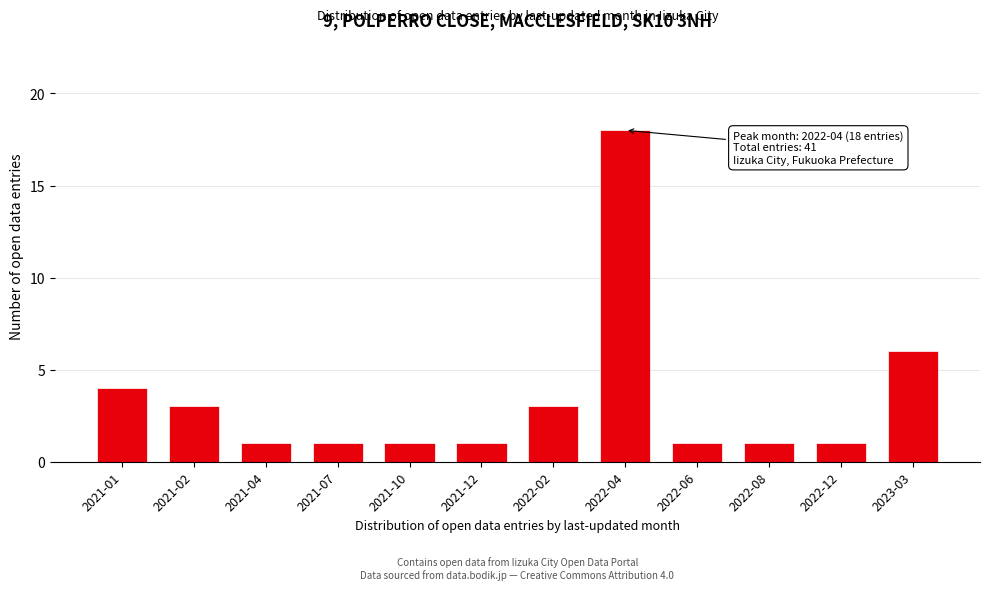

Reading right to left, list all the values displayed in this chart.

6	1	1	1	18	3	1	1	1	1	3	4